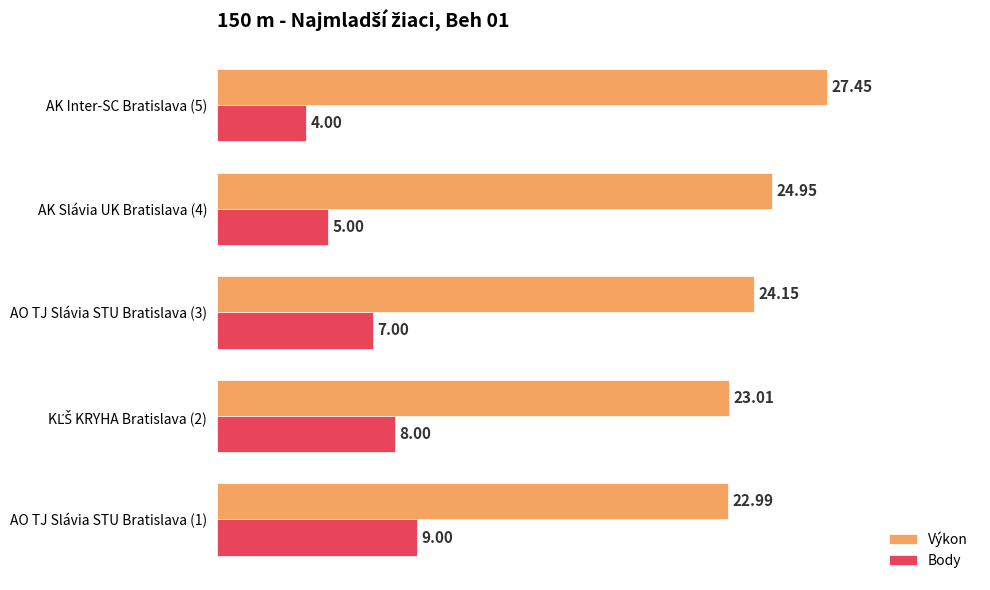

Rank the series by their maximum value, from highest to lowest.

Výkon, Body